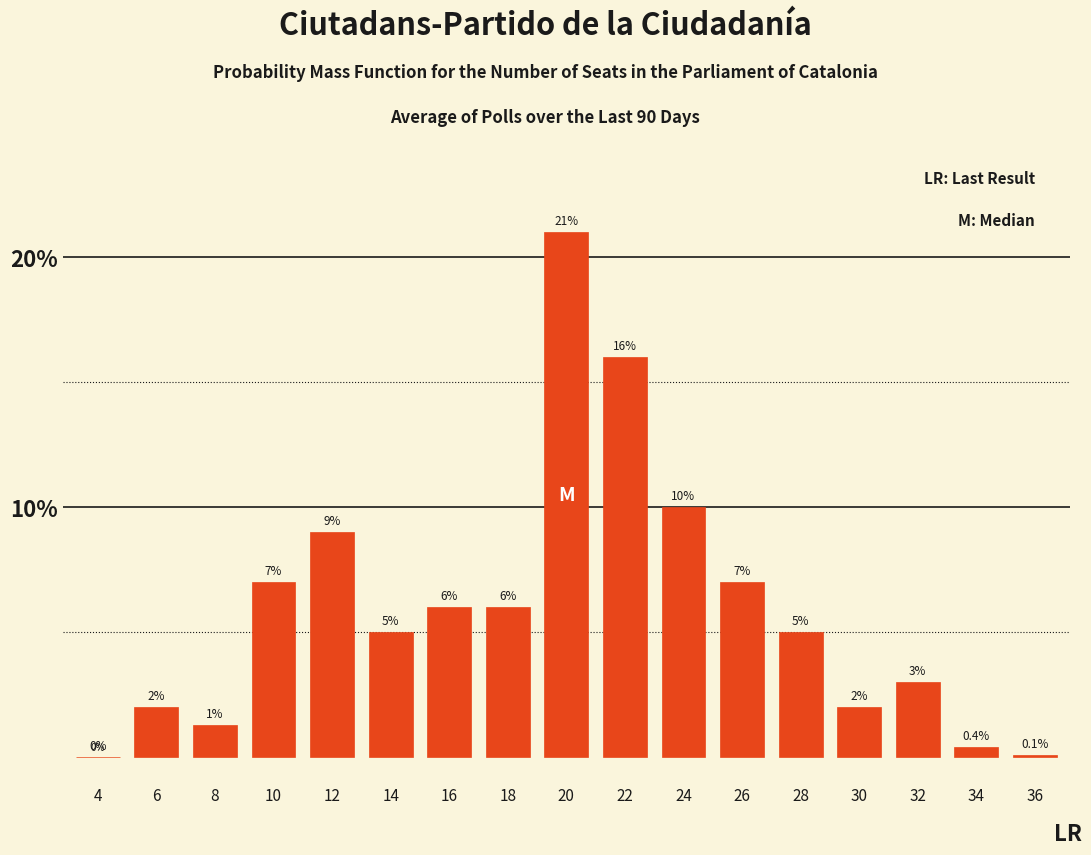

Reading left to right, transcribe all the data shown in this chart.

4=0.0	6=2.0	8=1.3	10=7.0	12=9.0	14=5.0	16=6.0	18=6.0	20=21.0	22=16.0	24=10.0	26=7.0	28=5.0	30=2.0	32=3.0	34=0.4	36=0.1